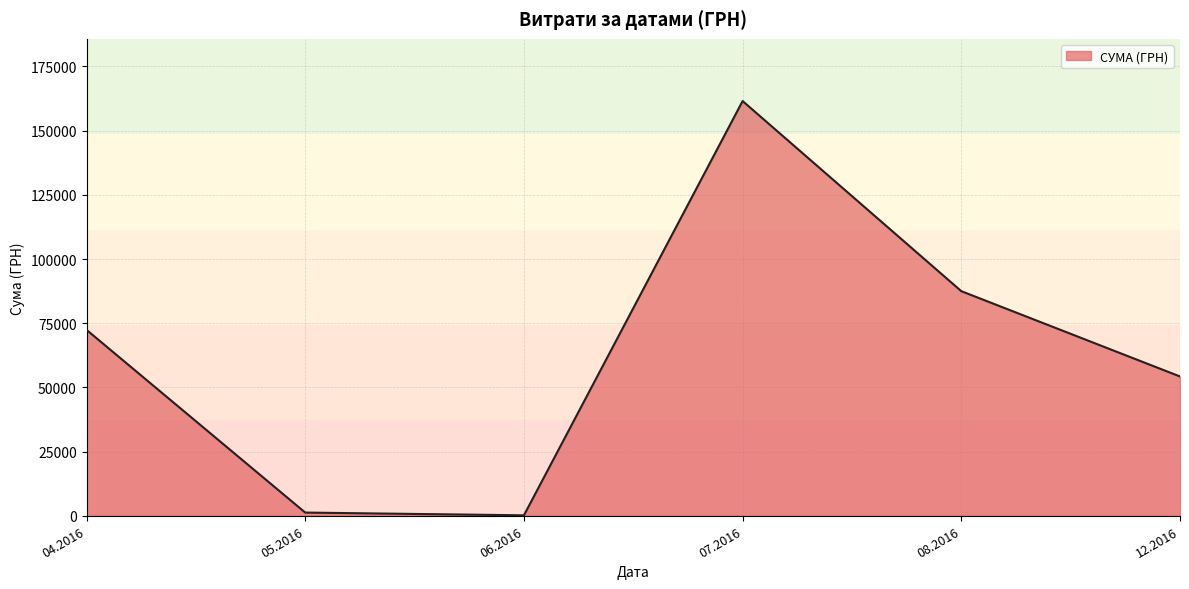

What is the difference between the values at 04.2016 and 12.2016?

18154.6